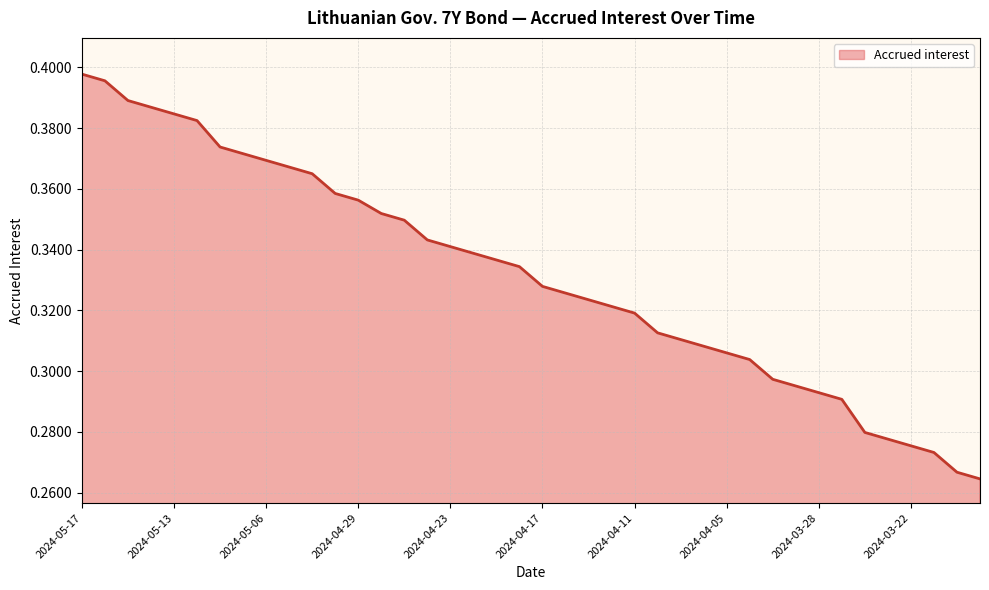

What is the difference between the maximum and minimum values?

0.1